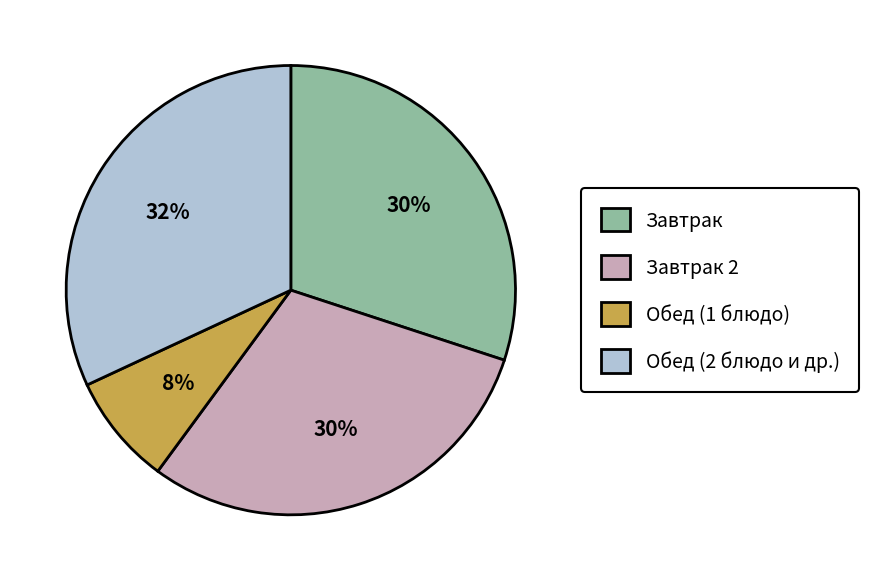

To the nearest percent, what is the average slice percentage?

25%